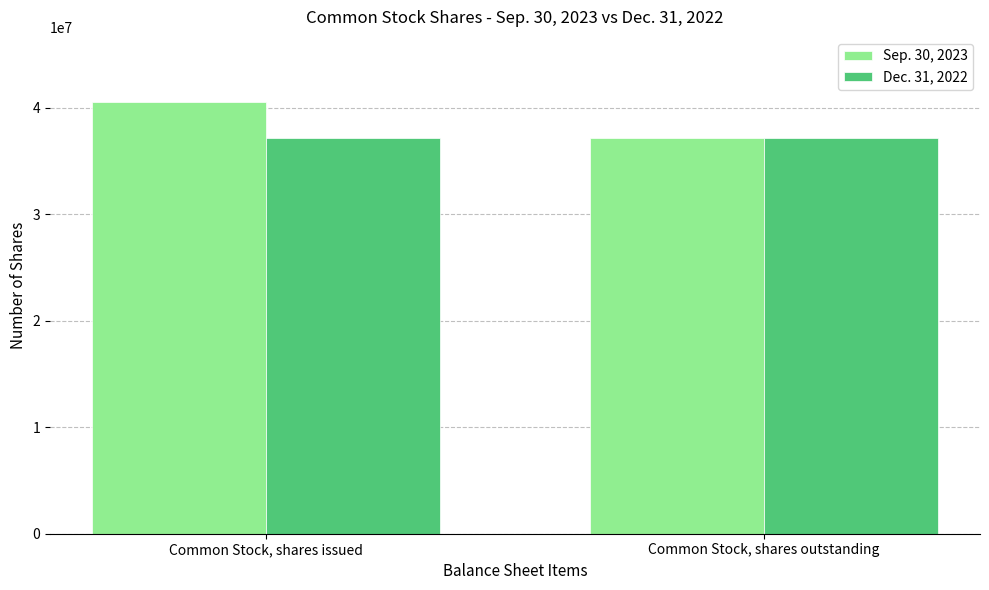

What is the smallest value displayed?

37196667